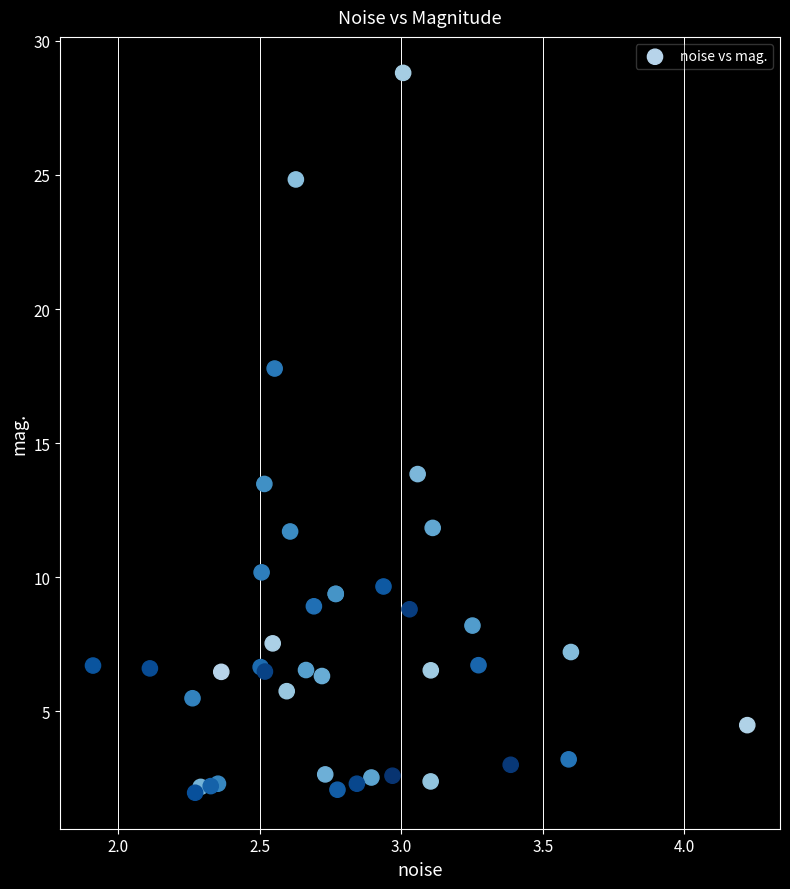

What Y value in the scatter plot is closest to 15?

13.8